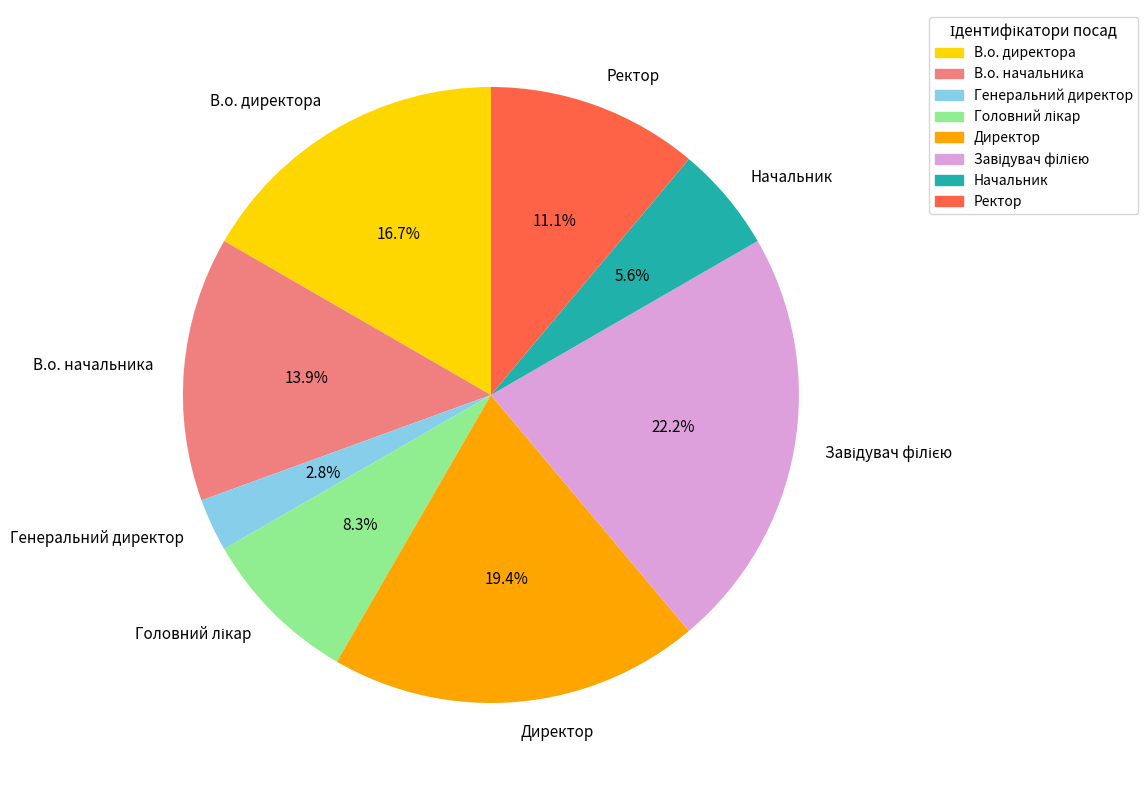

To the nearest percent, what percentage of the pie is Генеральний директор?

3%